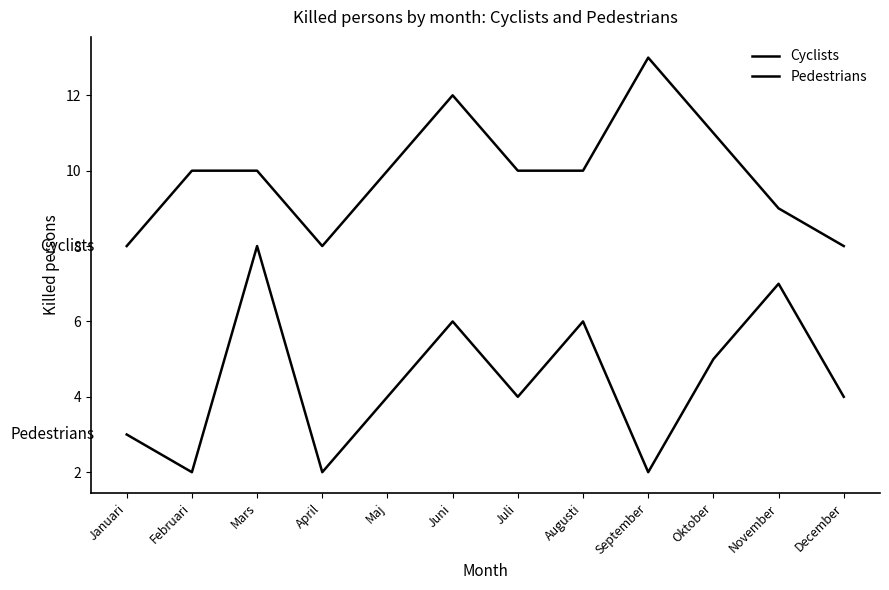

At which label is Cyclists closest to 10?

Februari